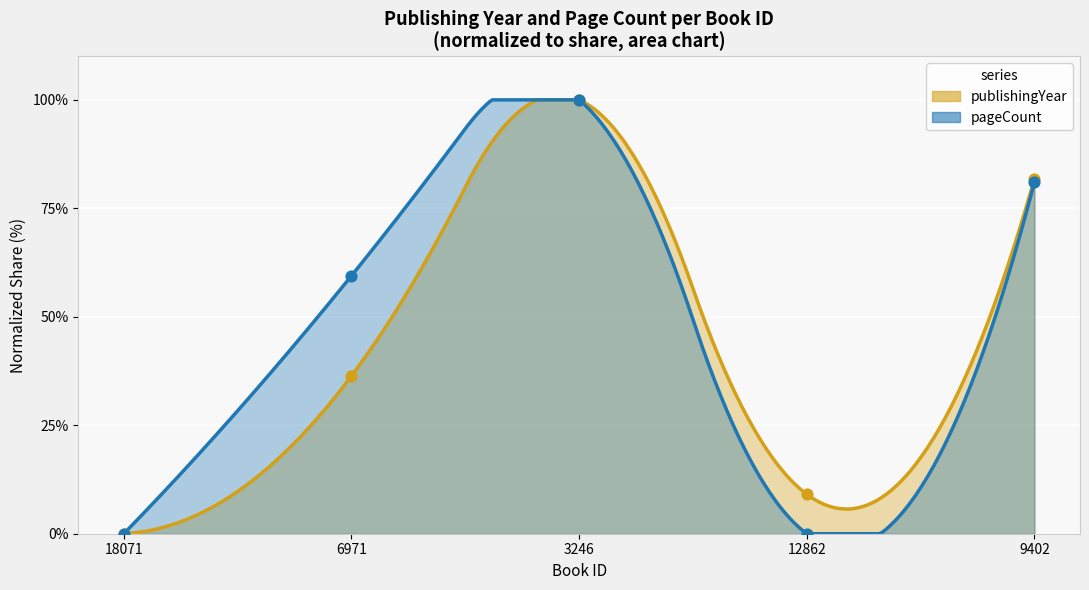

What is the ratio of the value at 3246 to the value at 12862?

11.0